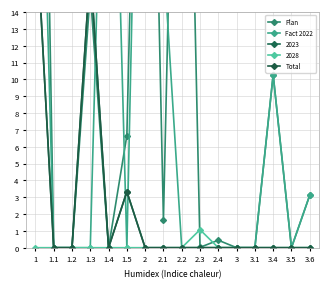

At how many categories does at least one series exceed 3?

9